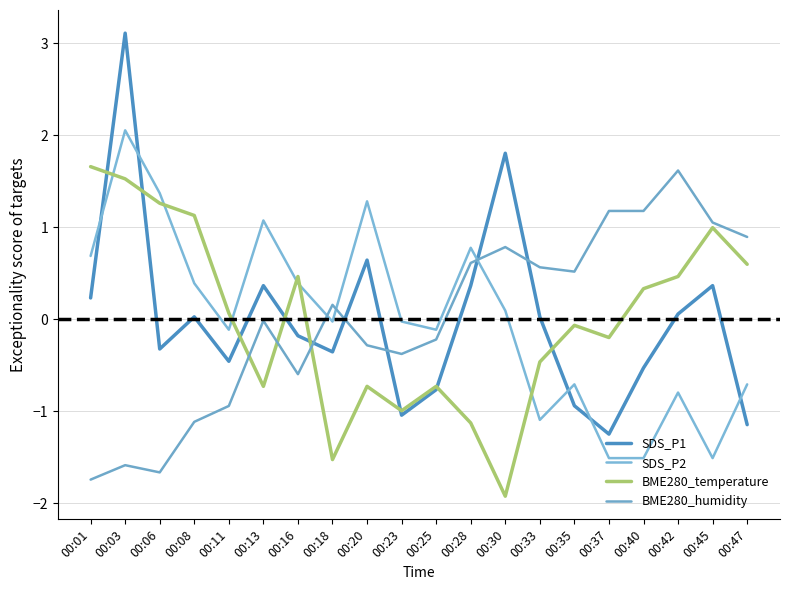

Where is the first local maximum for BME280_humidity?

00:03